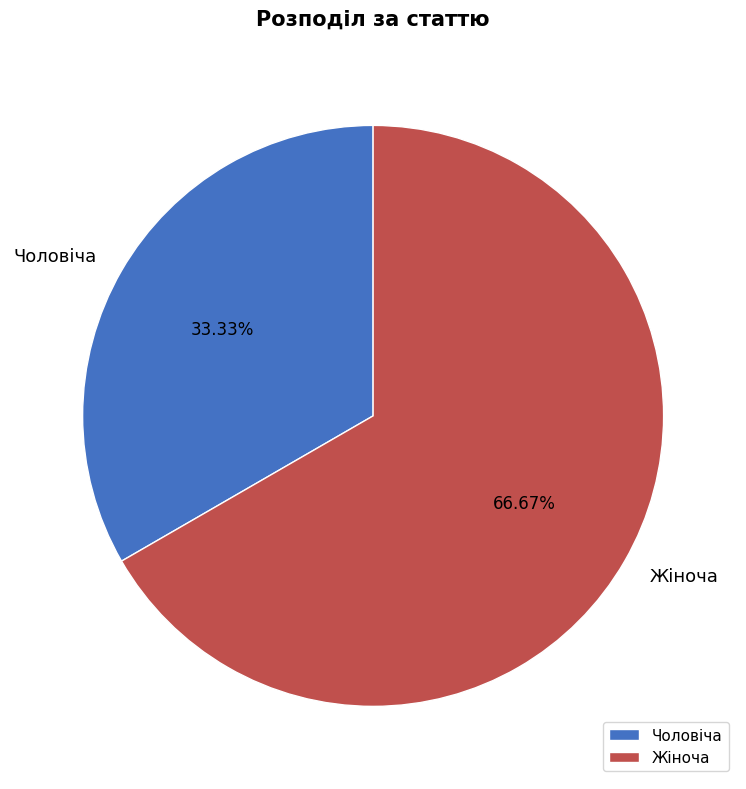

How many slices are in this pie chart?

2